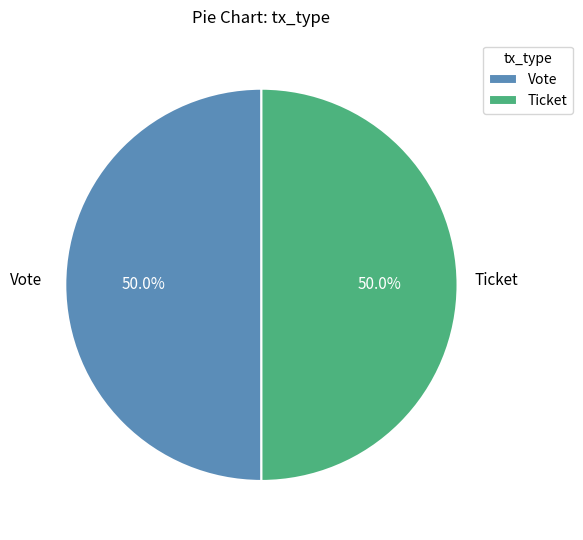

What is the ratio of the value at Ticket to the value at Vote?

1.0